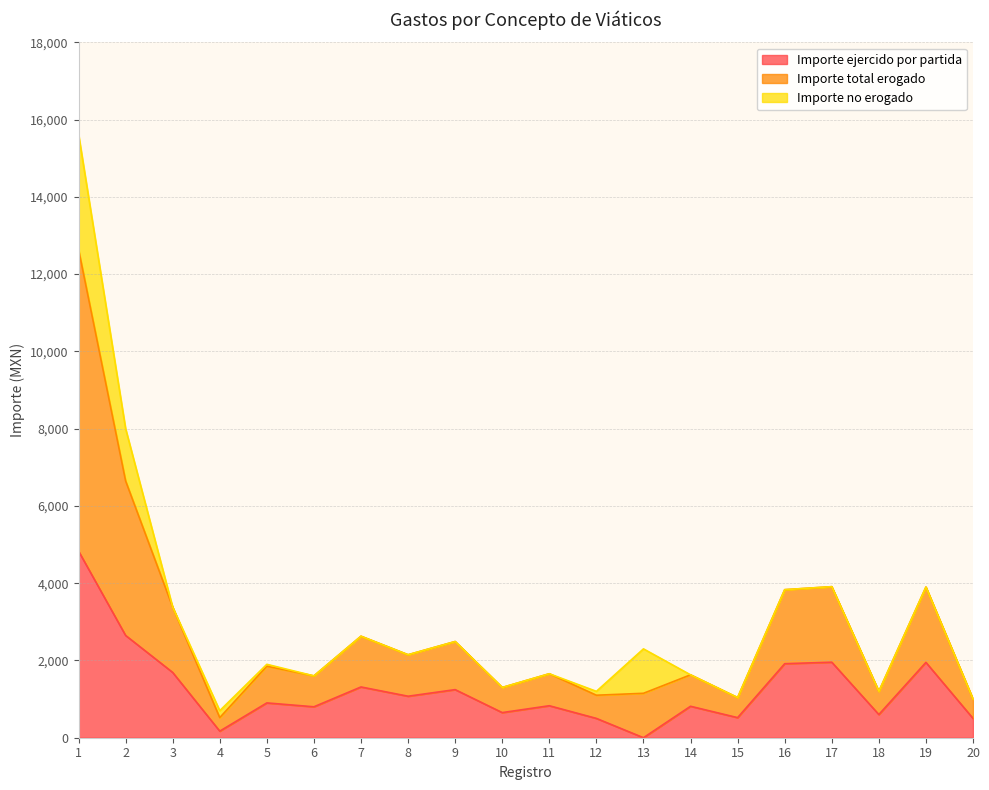

What are all the series names shown in the legend?

Importe ejercido por partida, Importe total erogado, Importe no erogado